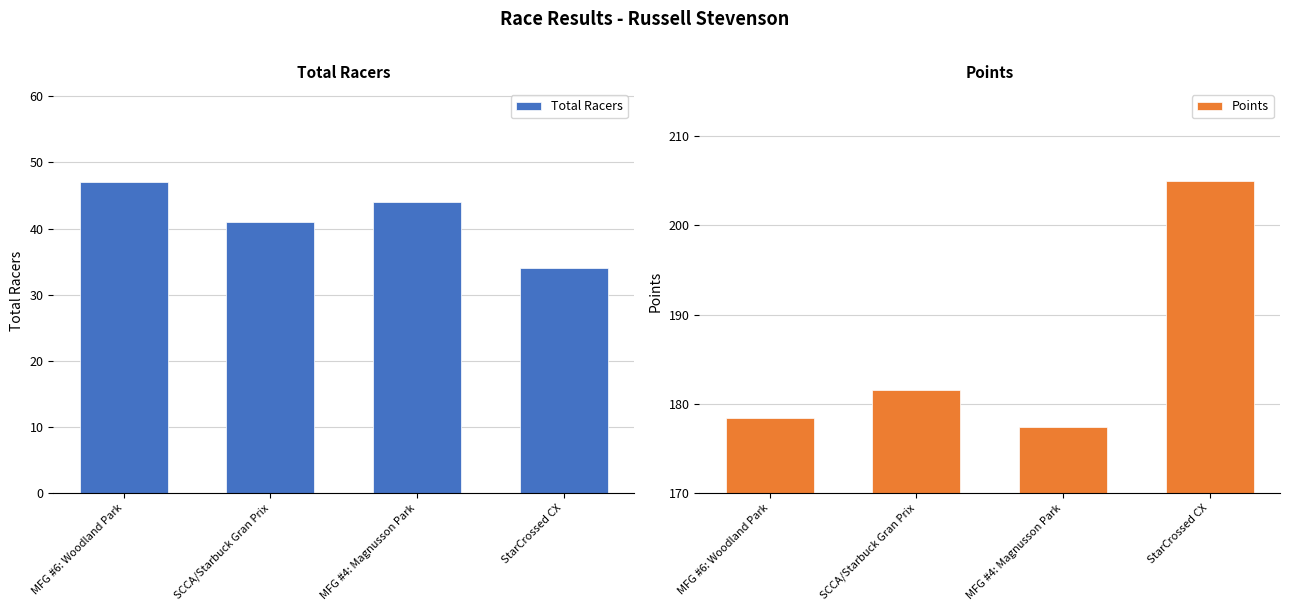

What position from the right is MFG #4: Magnusson Park?

2